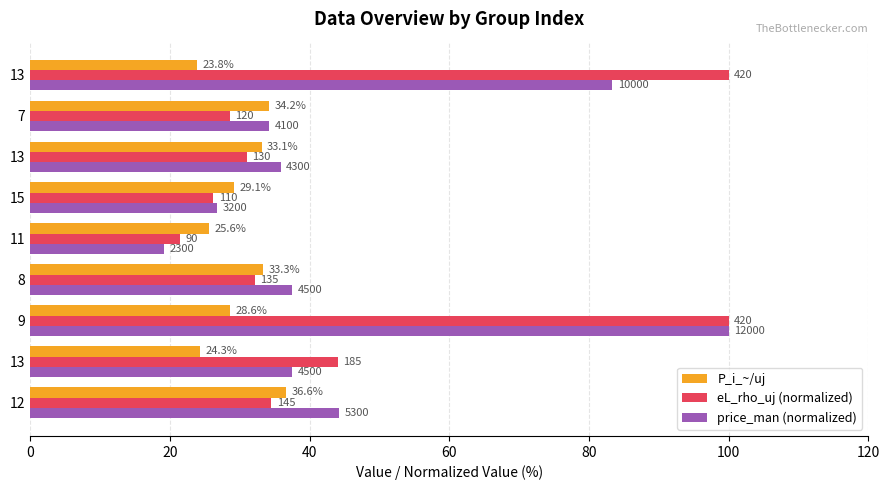

At how many categories does at least one series exceed 82?

2